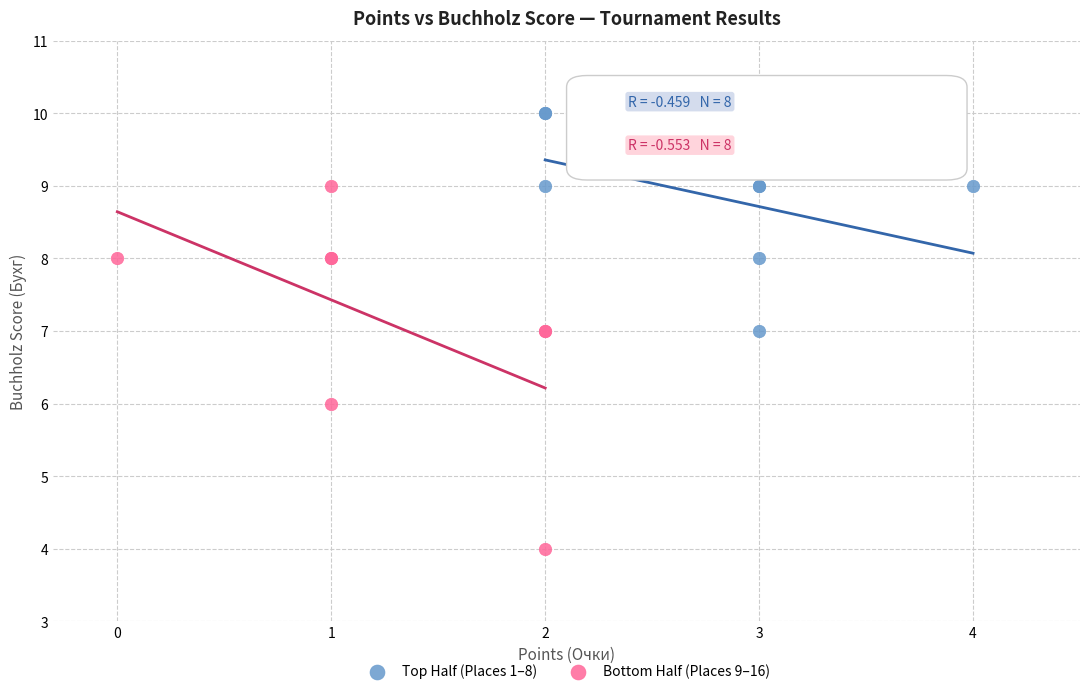

Which series reaches the minimum Y coordinate?

Bottom Half (Places 9–16)